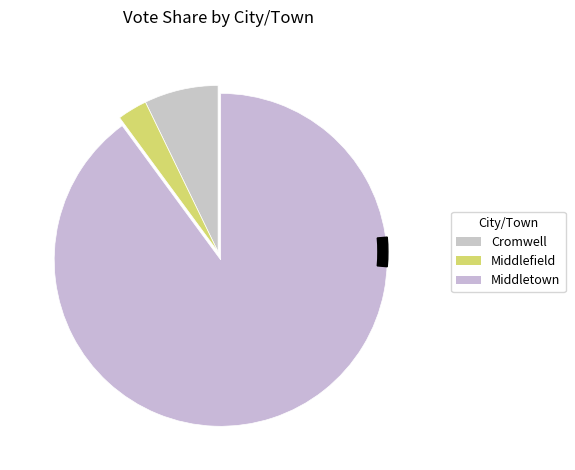

True or false: Middletown accounts for 90% of the total.

True